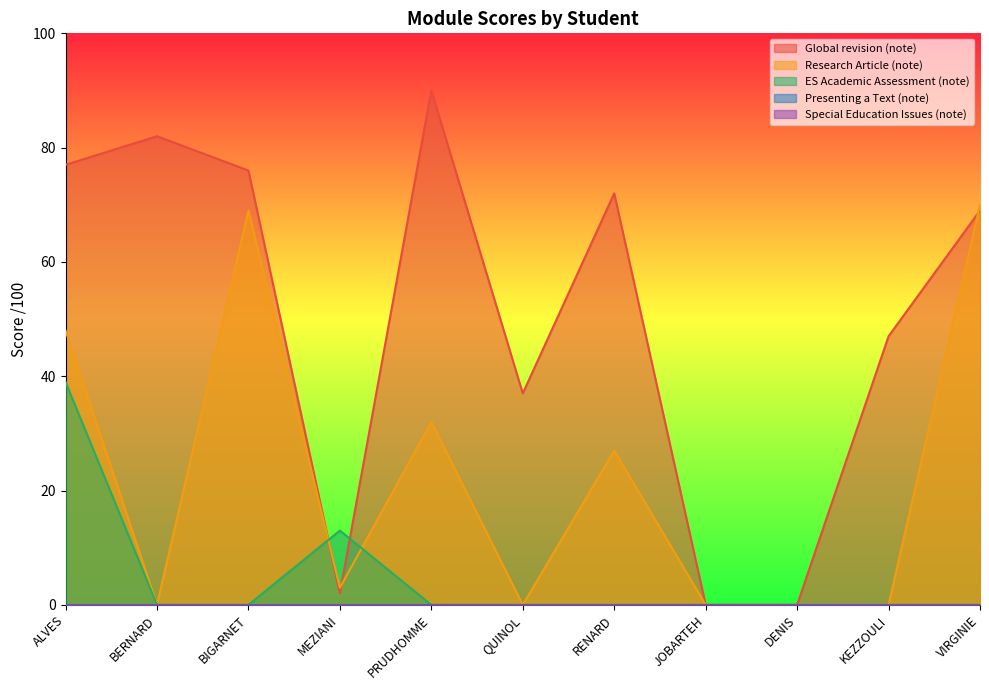

What is the sum of the Global revision (note) values at RENARD and KEZZOULI?

119